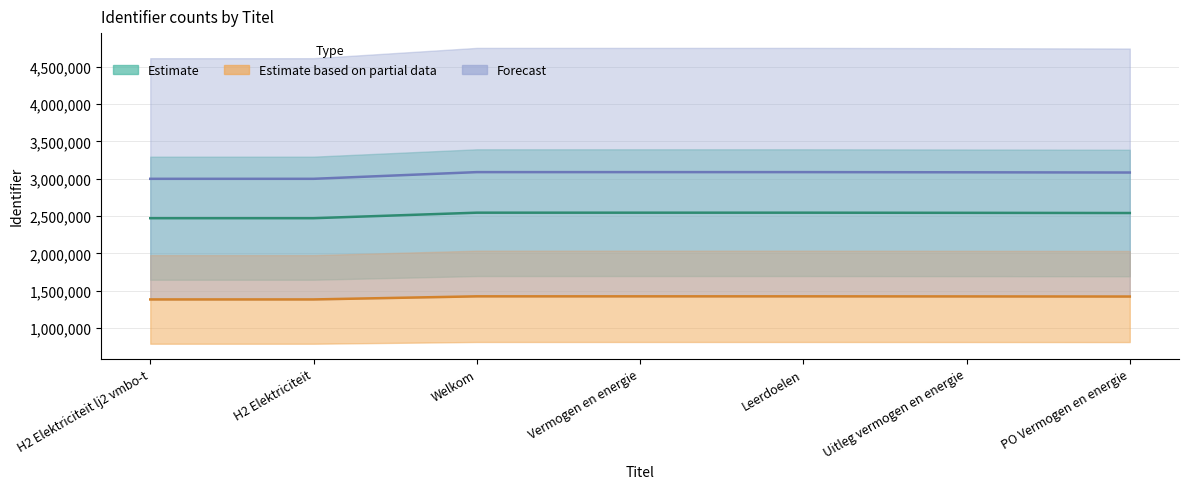

Is it true that Estimate equals 3083629.6 at PO Vermogen en energie?

True